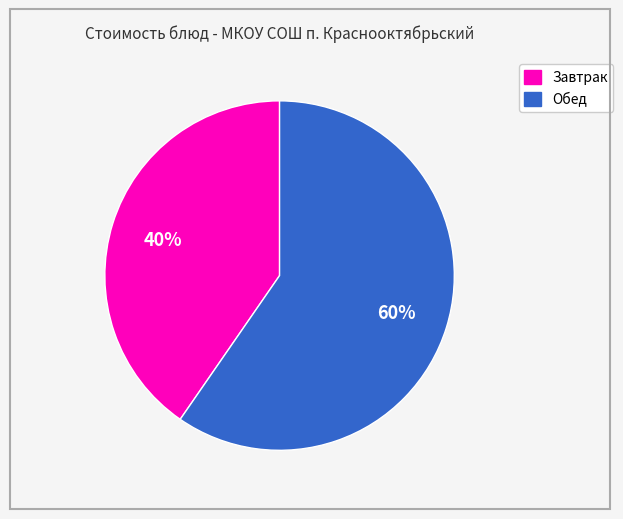

To the nearest percent, what is the average slice percentage?

50%